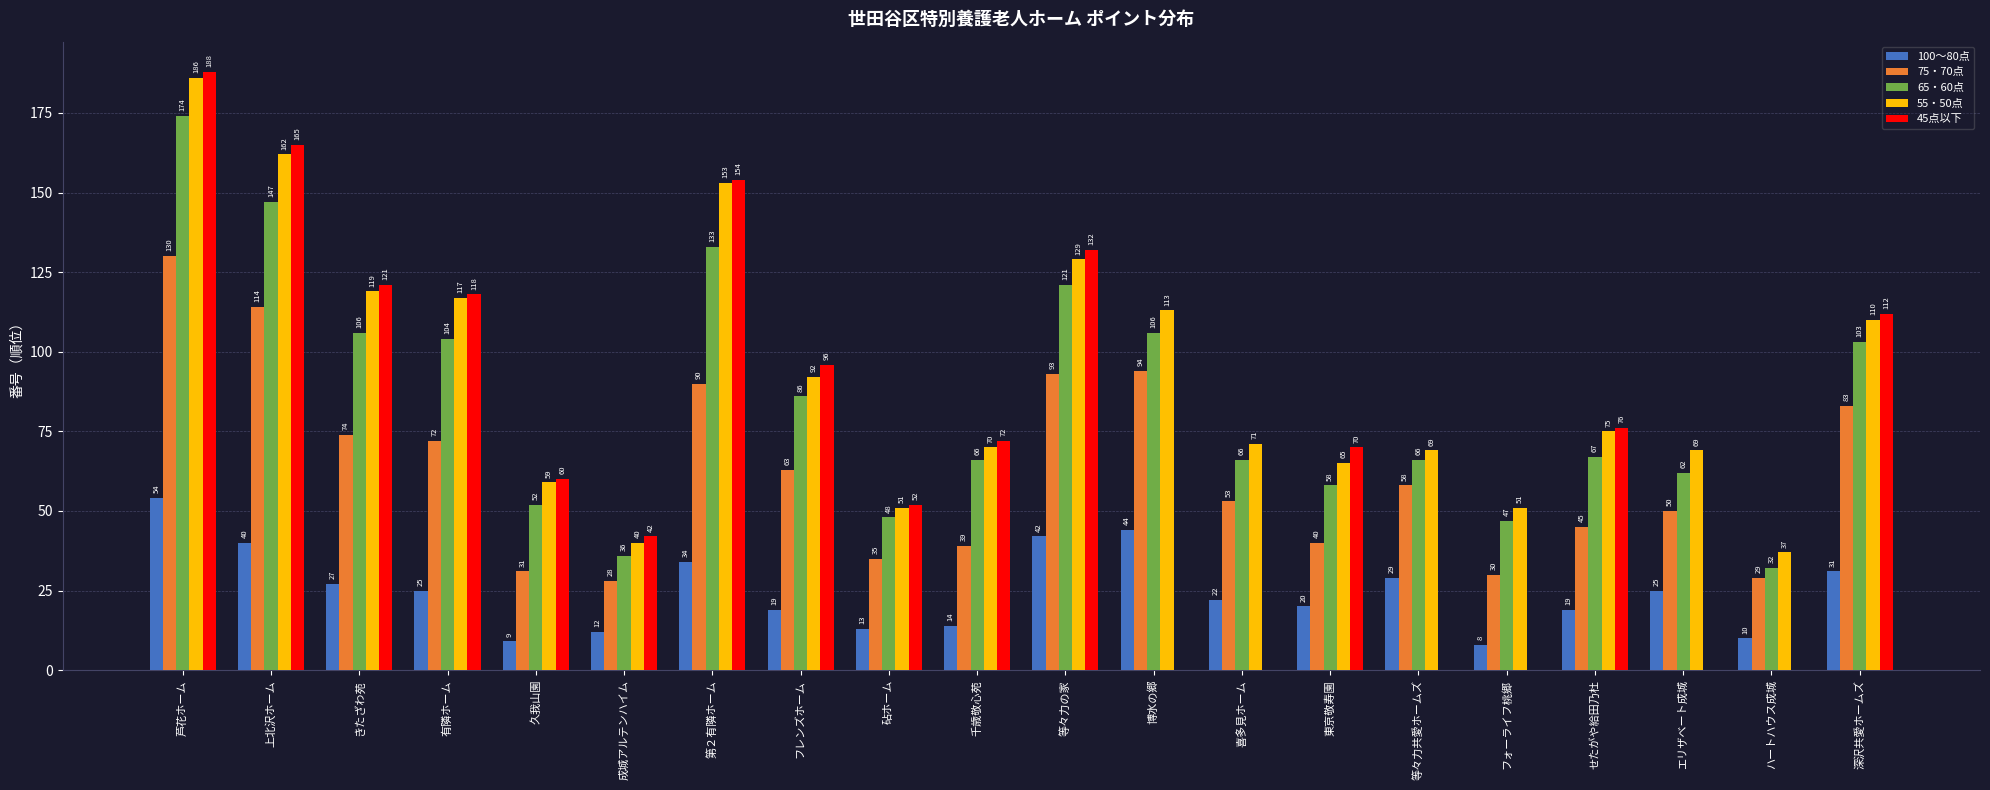

Reading left to right, transcribe all the data shown in this chart.

100〜80点: 54	40	27	25	9	12	34	19	13	14	42	44	22	20	29	8	19	25	10	31
75・70点: 130	114	74	72	31	28	90	63	35	39	93	94	53	40	58	30	45	50	29	83
65・60点: 174	147	106	104	52	36	133	86	48	66	121	106	66	58	66	47	67	62	32	103
55・50点: 186	162	119	117	59	40	153	92	51	70	129	113	71	65	69	51	75	69	37	110
45点以下: 188	165	121	118	60	42	154	96	52	72	132	0	0	70	0	0	76	0	0	112